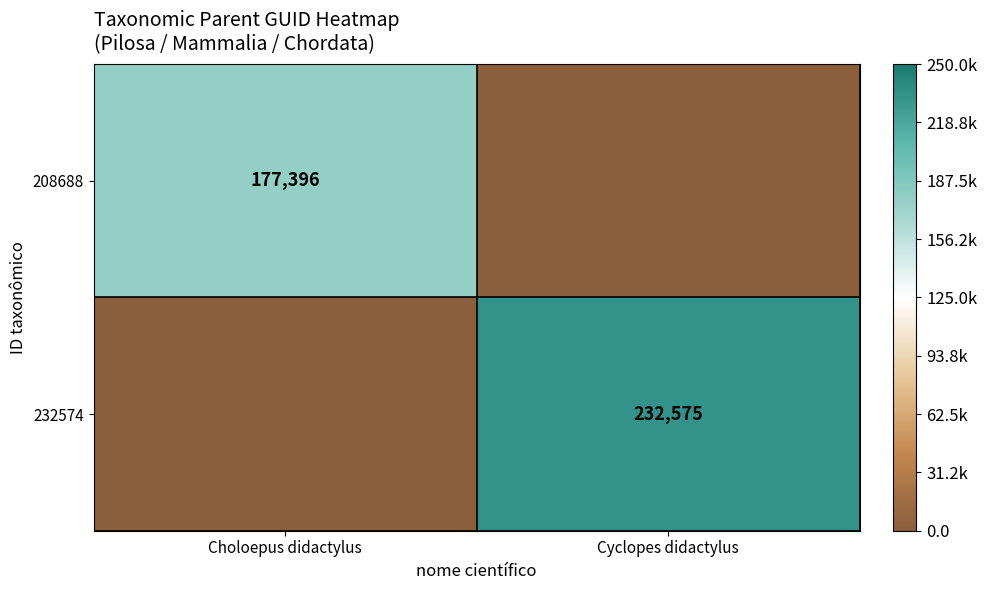

The value of 208688 at Choloepus didactylus is 177396. True or false?

True